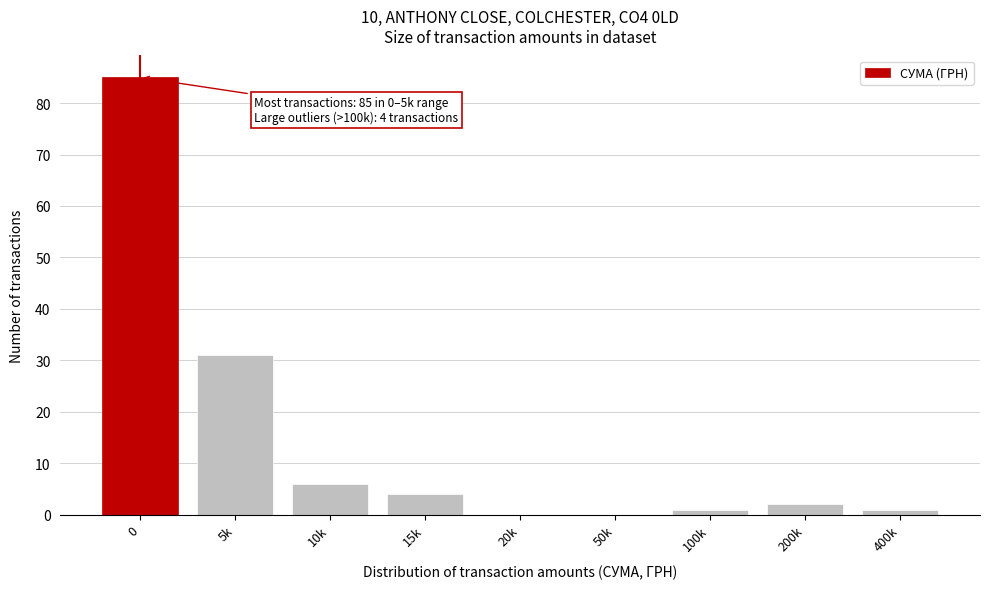

Reading left to right, transcribe all the data shown in this chart.

0=85	5k=31	10k=6	15k=4	20k=0	50k=0	100k=1	200k=2	400k=1